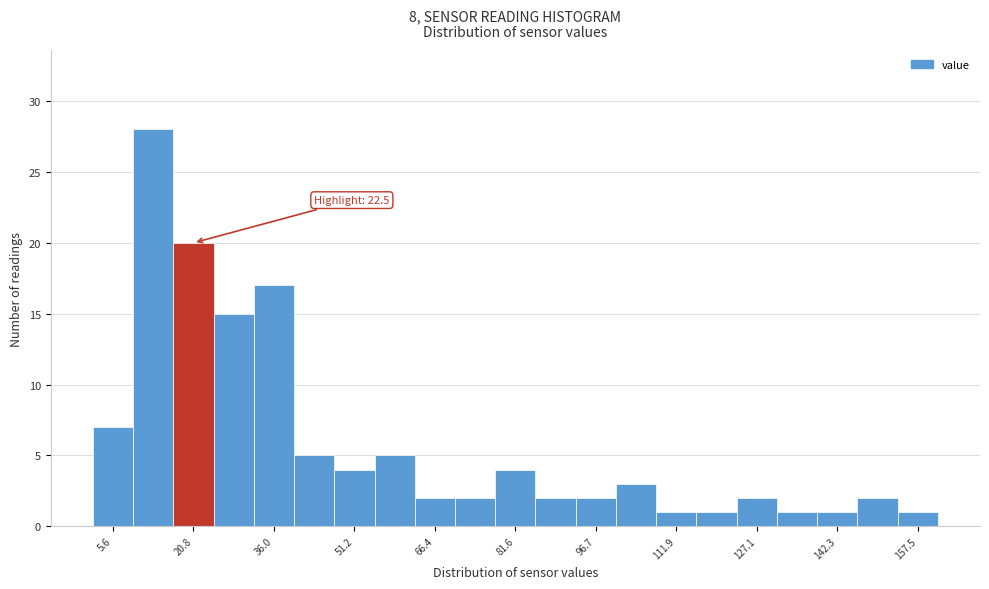

Read against the x-axis, roughly where is the centre of the tallest bar?

14